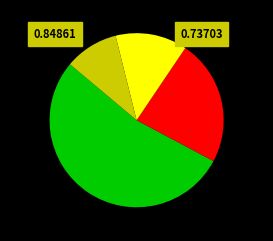

Is there any slice that represents more than half of the pie?

Yes